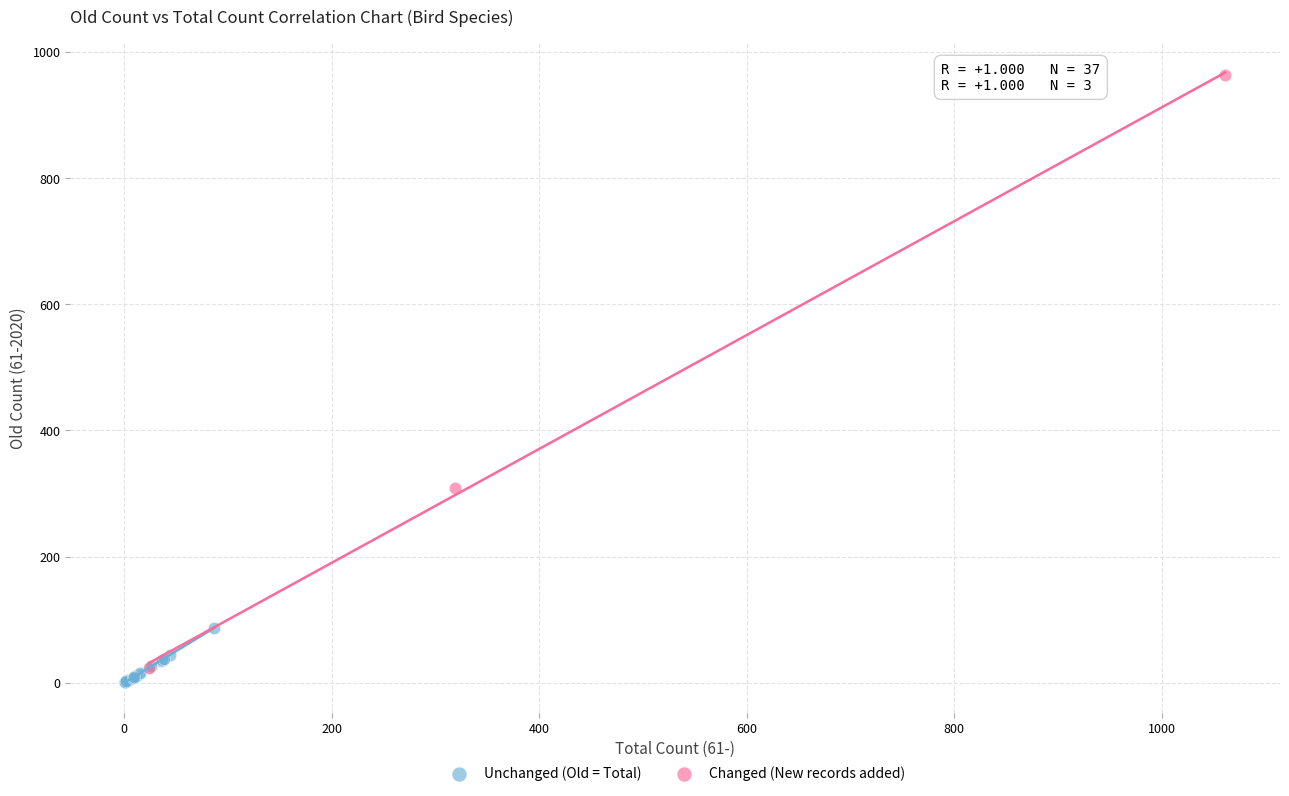

Which series reaches the maximum Y coordinate?

Changed (New records added)